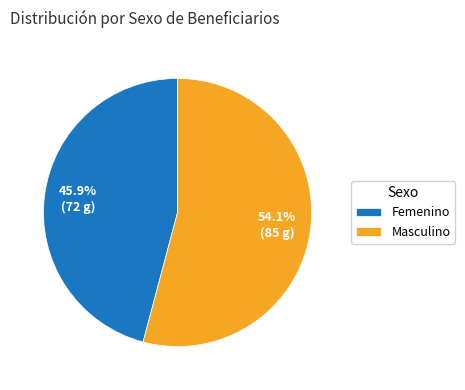

Is the sum of Masculino and Femenino greater than half?

Yes